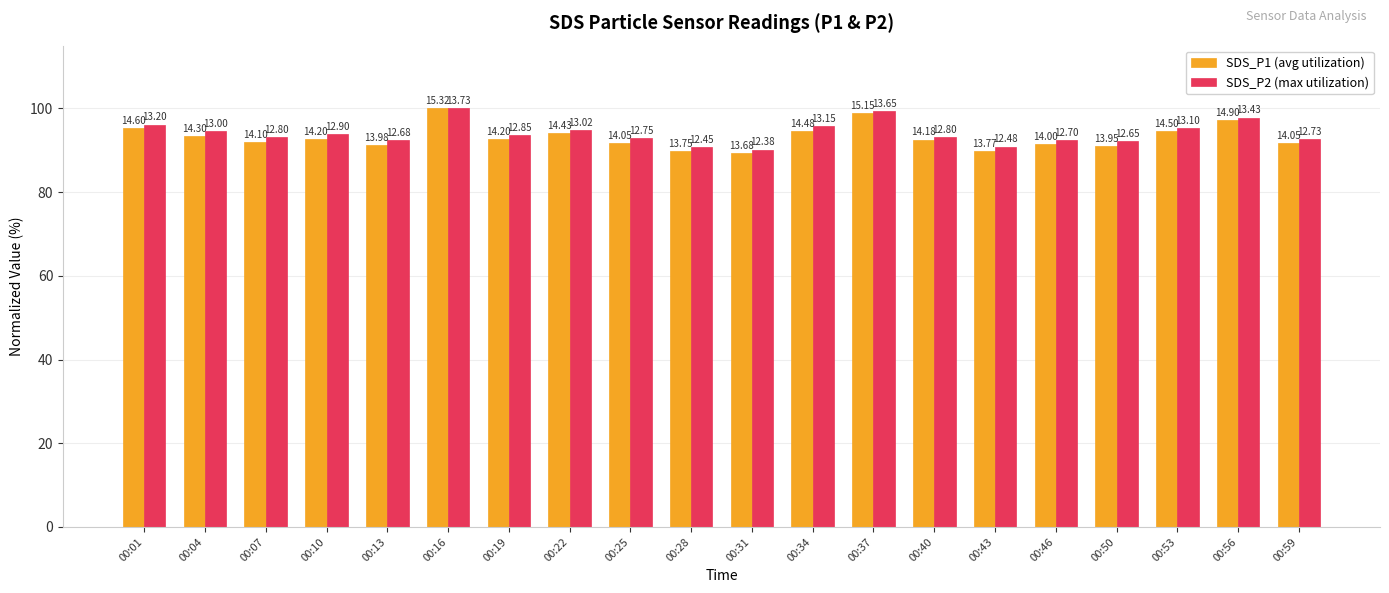

How many groups of bars are there?

20